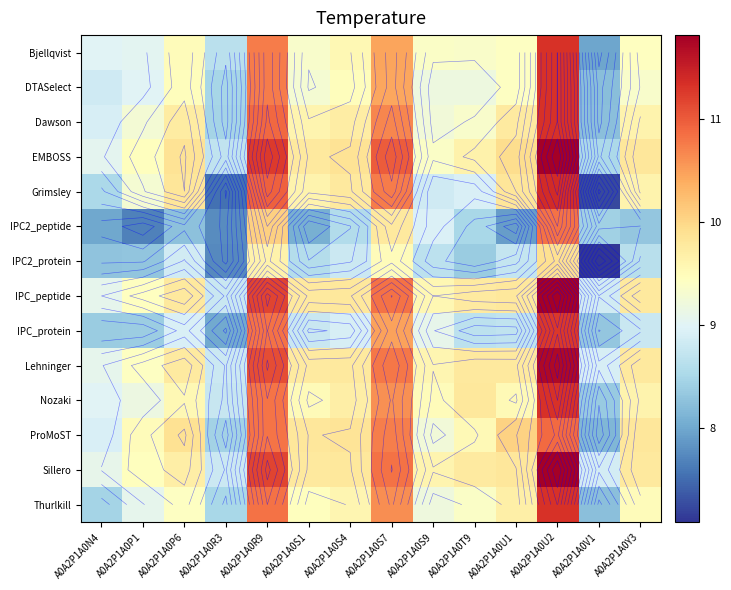

Is it true that IPC2_protein equals 8.6 at A0A2P1A0Y3?

True